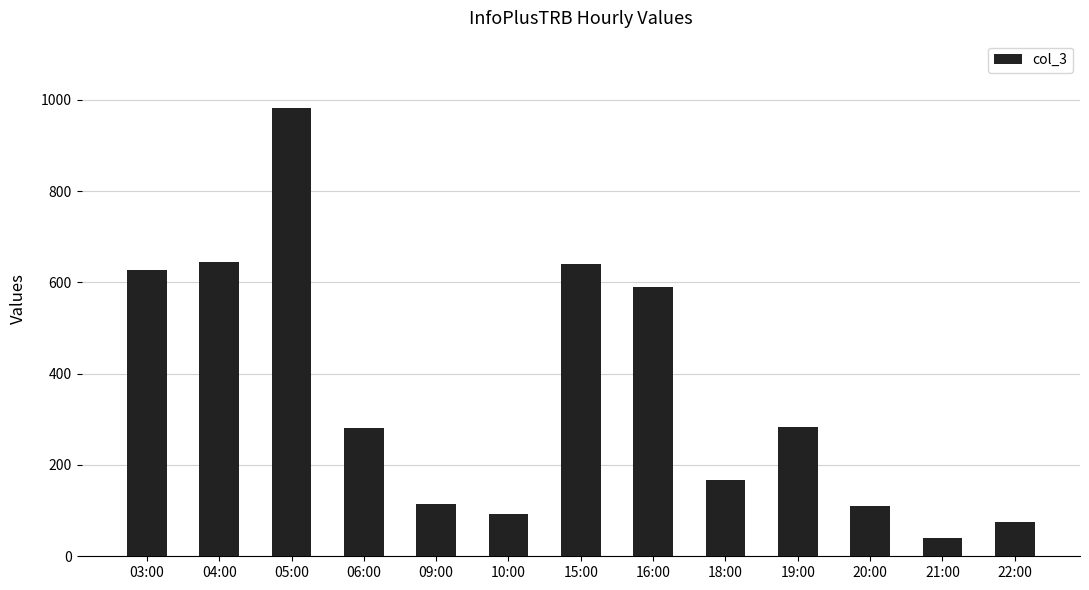

What is the maximum value shown in the chart?

982